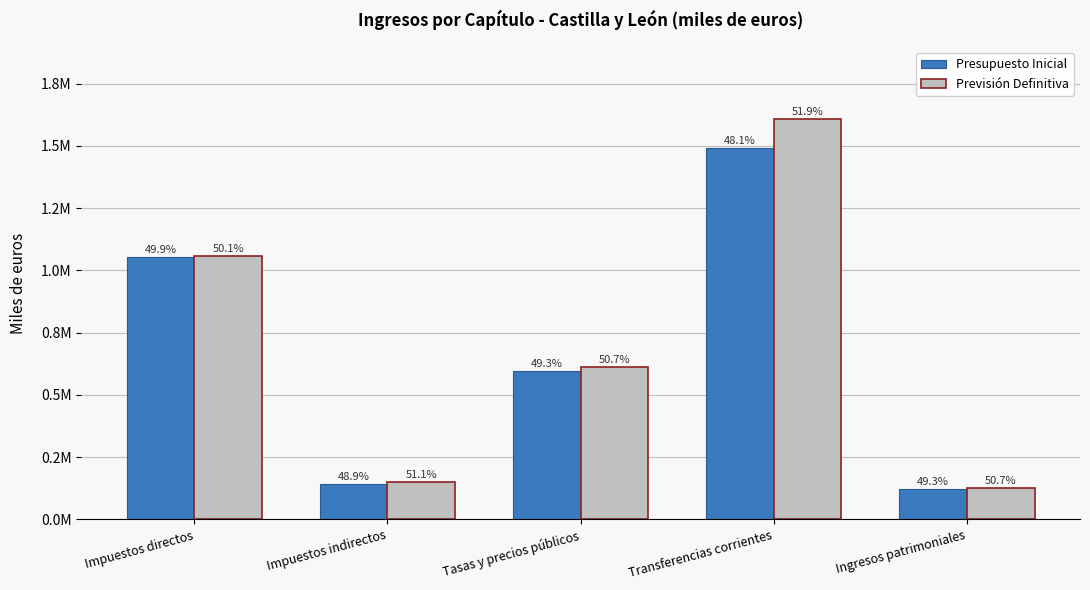

True or false: Previsión Definitiva has a value of 786935.9 at Transferencias corrientes.

False